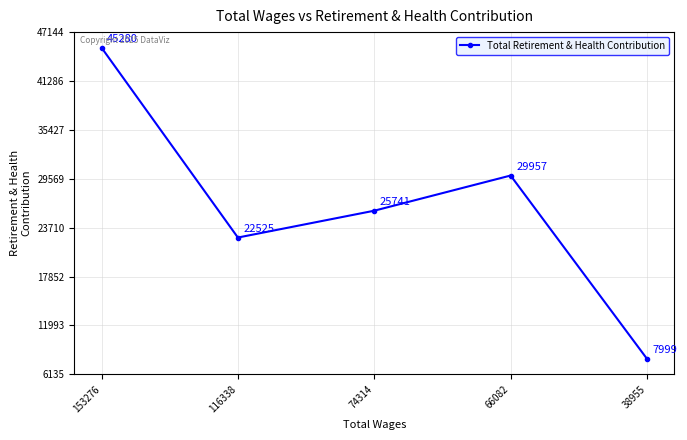

Where does the data first go above 25741?

153276